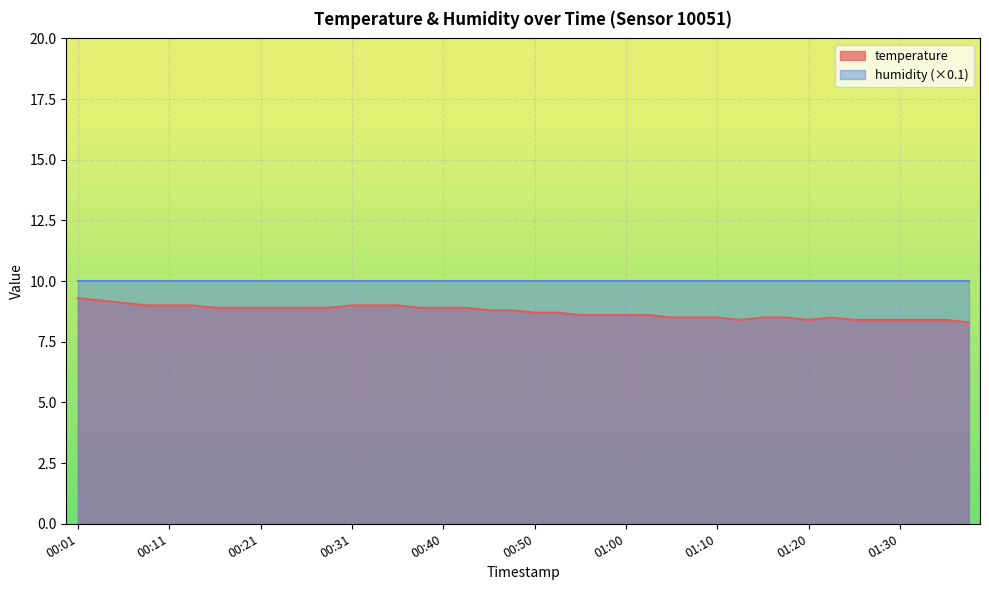

The value at 01:00 is 15.3. True or false?

False